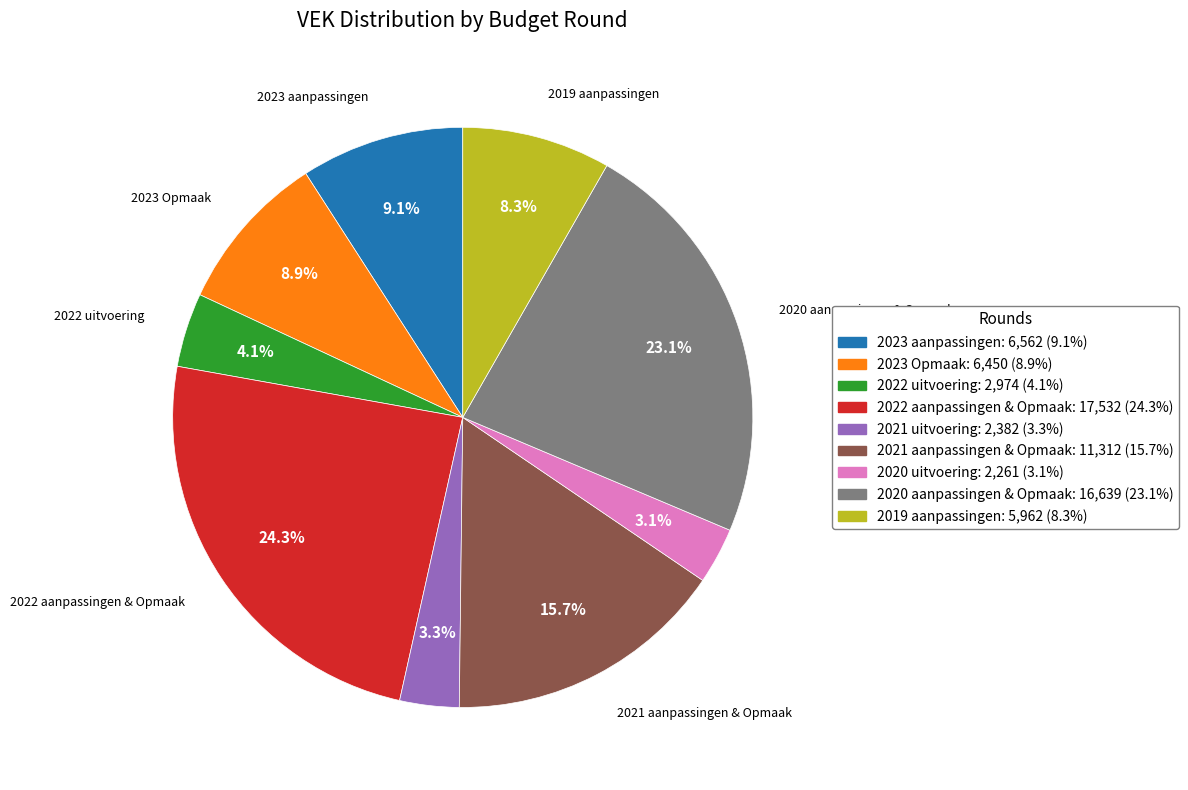

Does any single category account for the majority?

No